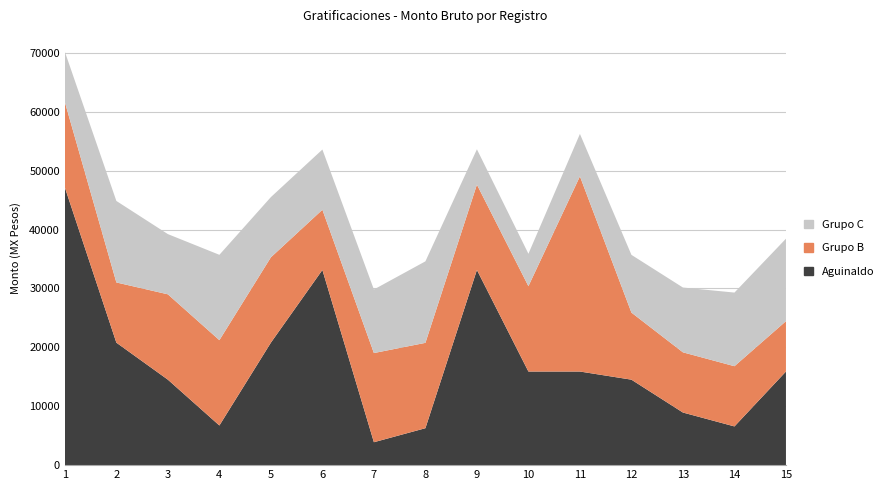

Reading left to right, what are all the values shown in this chart?

Aguinaldo: 1=47136.1	2=20793.1	3=14510.1	4=6732.2	5=20793.6	6=33136.2	7=3891.8	8=6271.7	9=33136.2	10=15891.8	11=15891.9	12=14509.4	13=8930.6	14=6574.0	15=15892.2
Grupo B: 1=14488.2	2=10220.4	3=14488.2	4=14484.1	5=14487.8	6=10220.4	7=15137.1	8=14488.2	9=14484.1	10=14488.2	11=33136.2	12=11386.8	13=10220.4	14=10220.4	15=8547.3
Grupo C: 1=8547.3	2=13835.2	3=10220.4	4=14488.2	5=10220.4	6=10220.9	7=10791.0	8=13835.2	9=6000.0	10=5500.0	11=7200.0	12=9800.0	13=11000.0	14=12500.0	15=14000.0